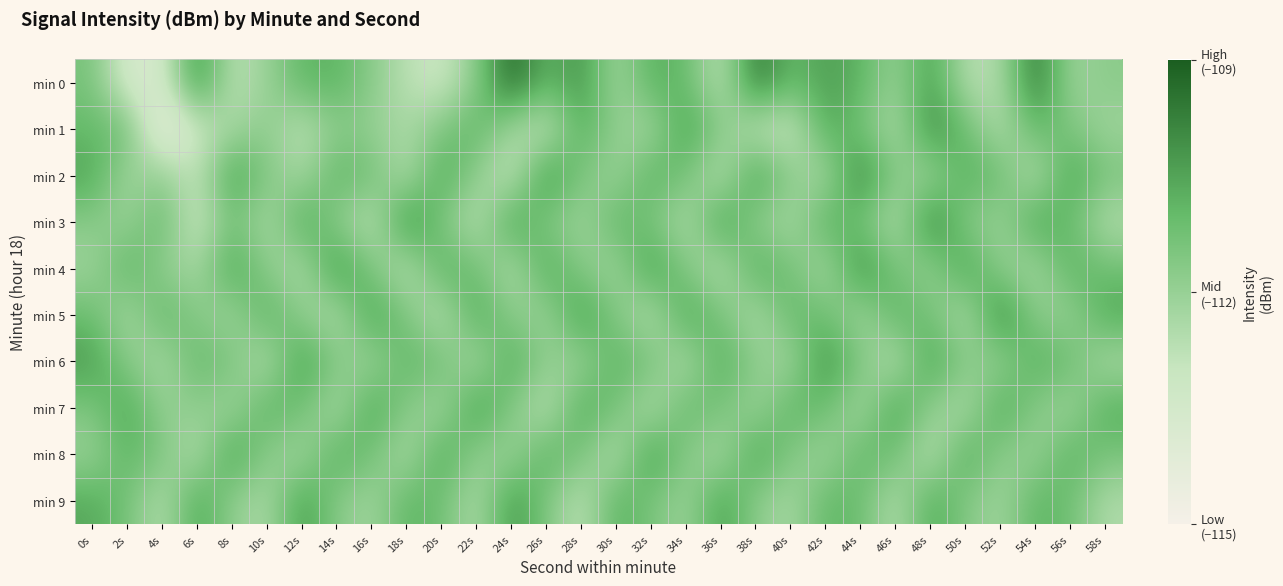

Between 22s and 10s, which is larger?

22s